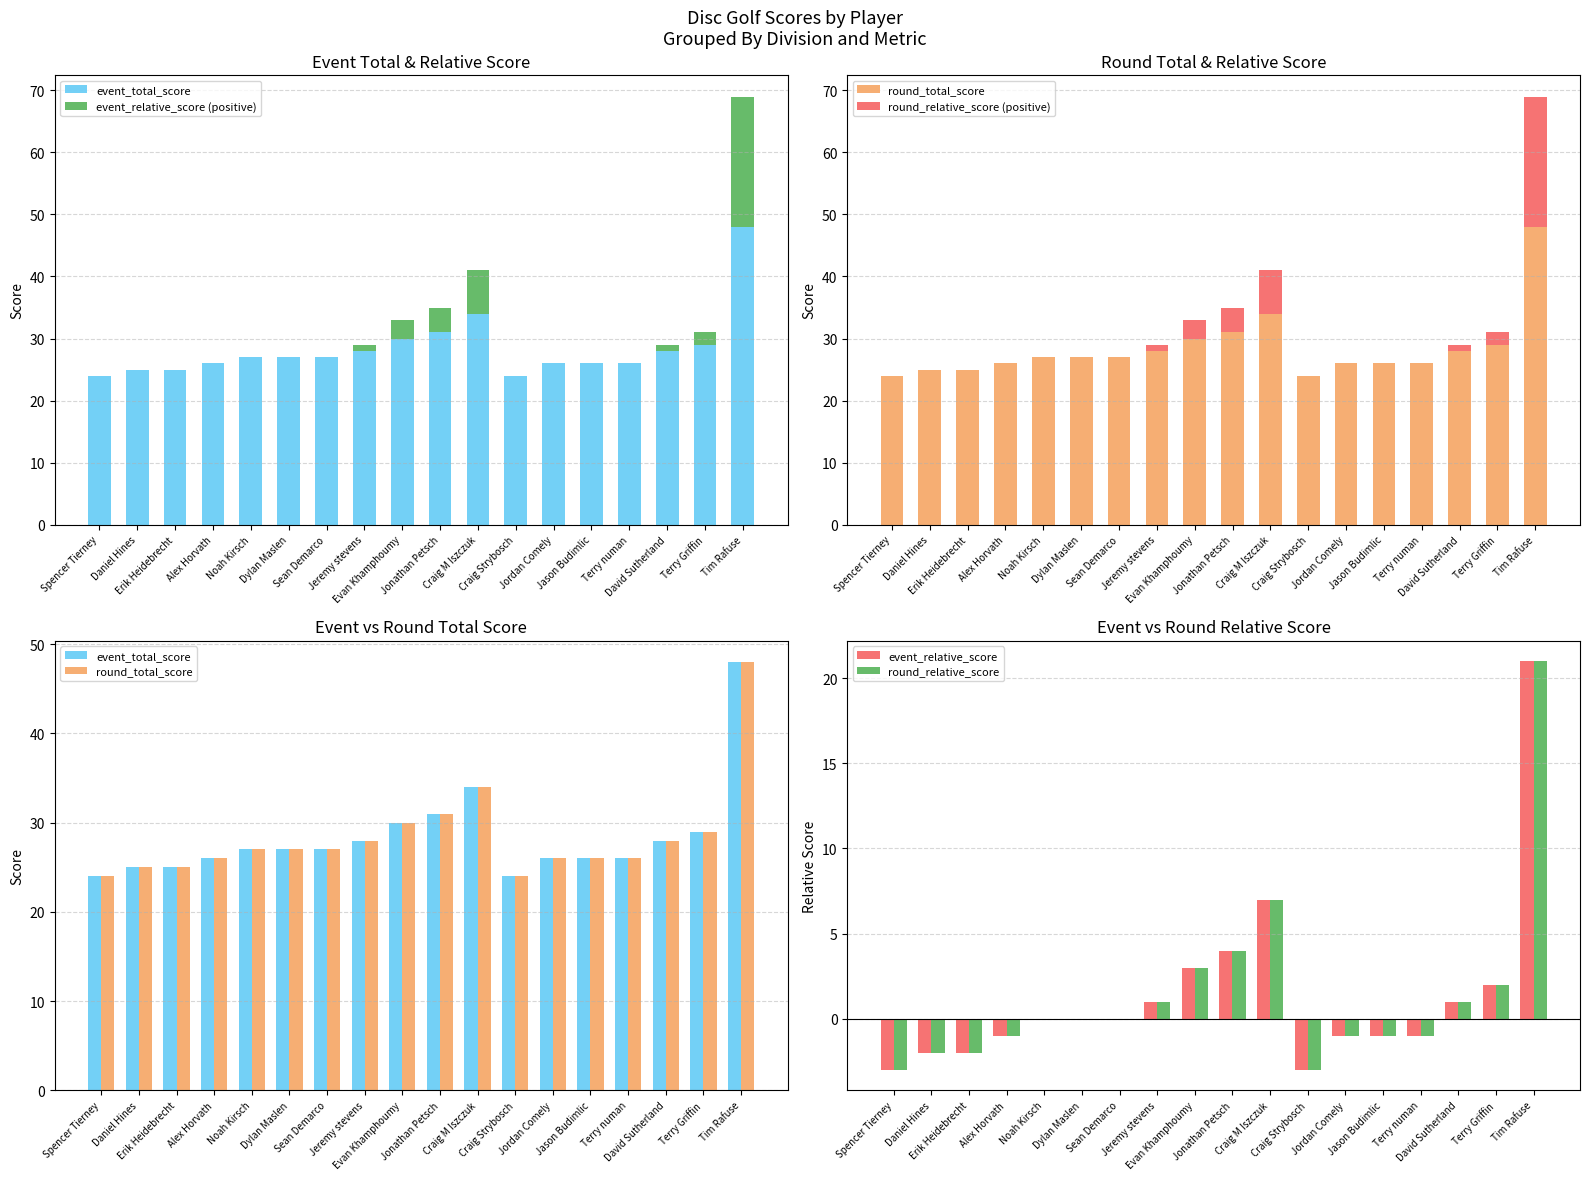

Is the value of round_total_score at Sean Demarco greater than the value of event_relative_score at Craig Strybosch?

Yes